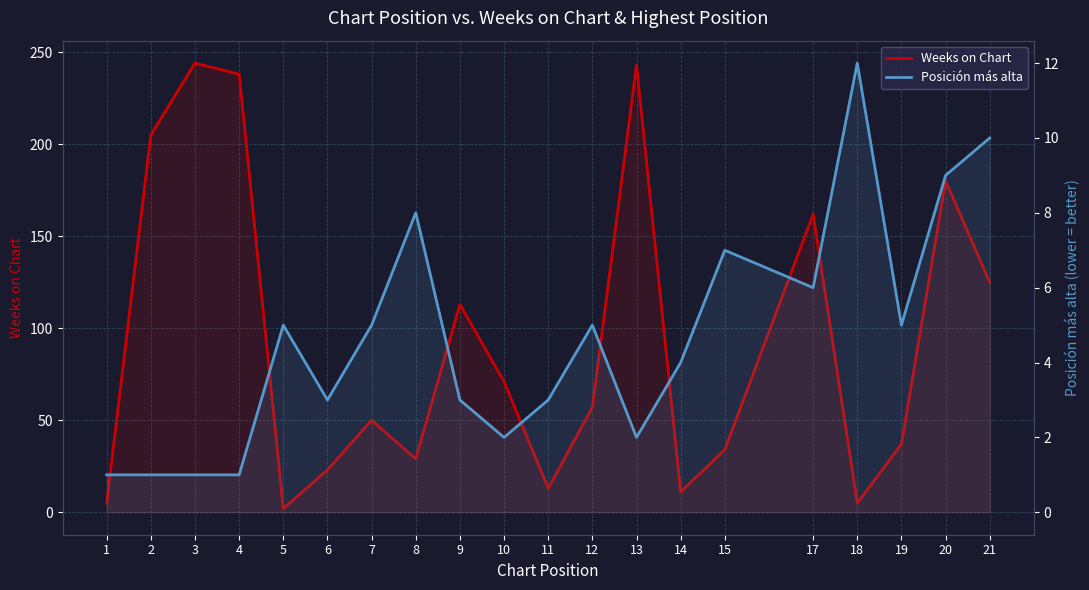

How many values in the Posición más alta series are below 5?

10